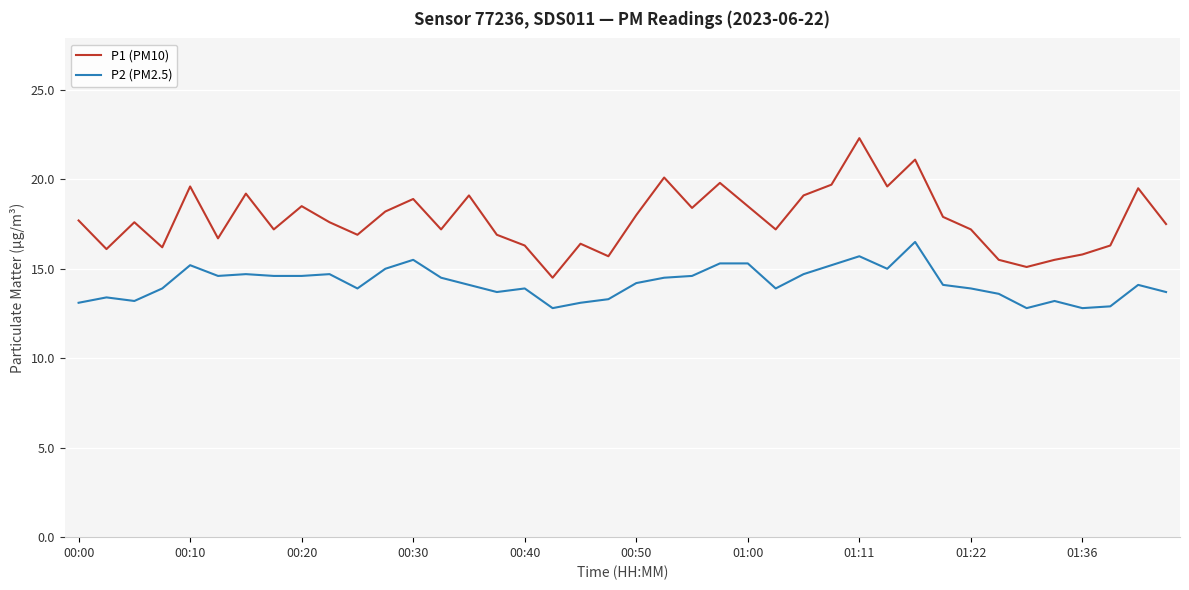

What is the lowest value of the P2 (PM2.5) series?

12.8